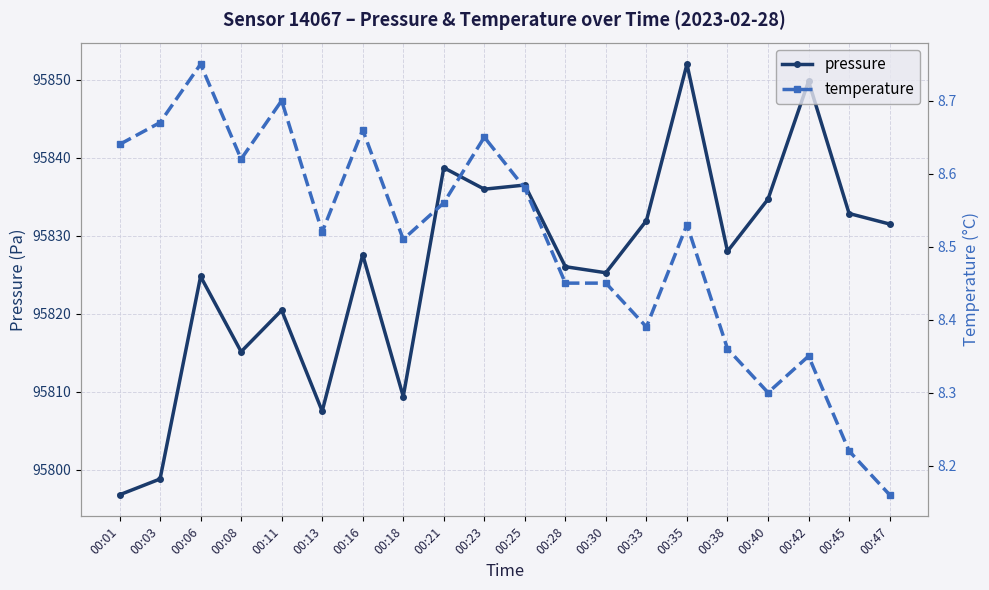

Is it true that pressure equals 134193.7 at 00:21?

False